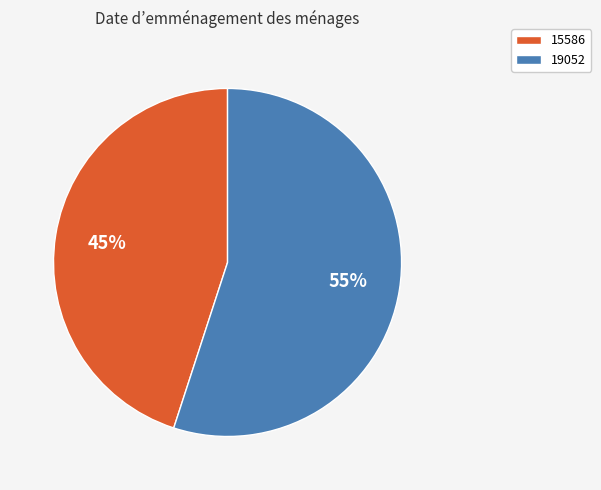

True or false: 19052 accounts for 63% of the total.

False